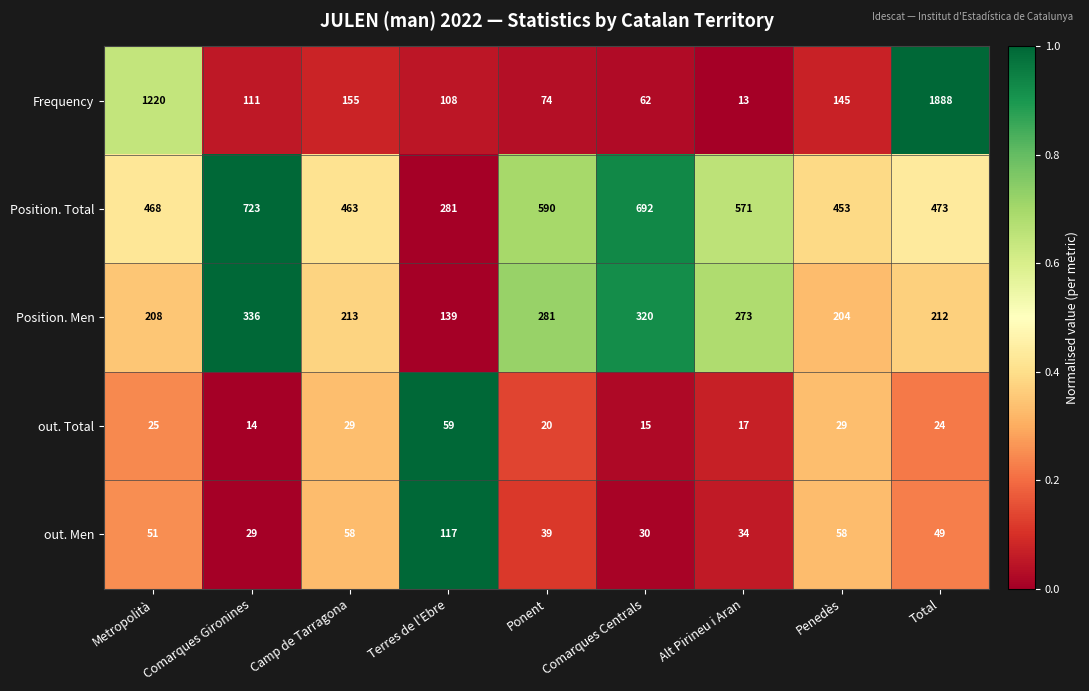

Count the number of categories in the chart.

9